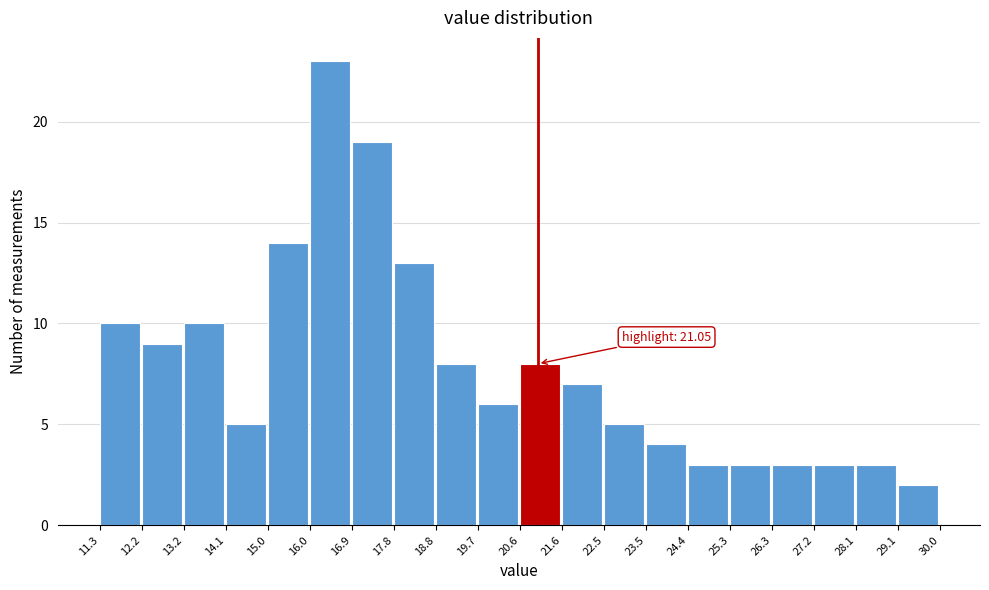

Which range on the x-axis has the tallest bar?

16.0 to 16.9